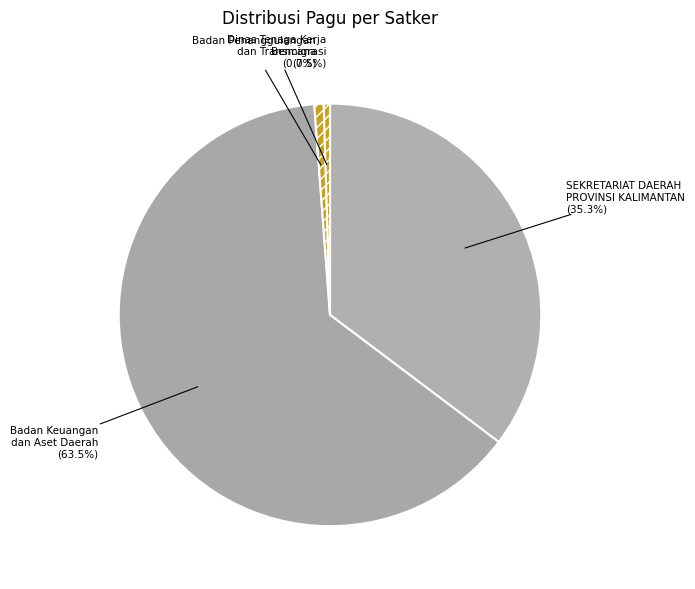

To the nearest percent, what is the difference between the largest and smallest slice percentages?

63%